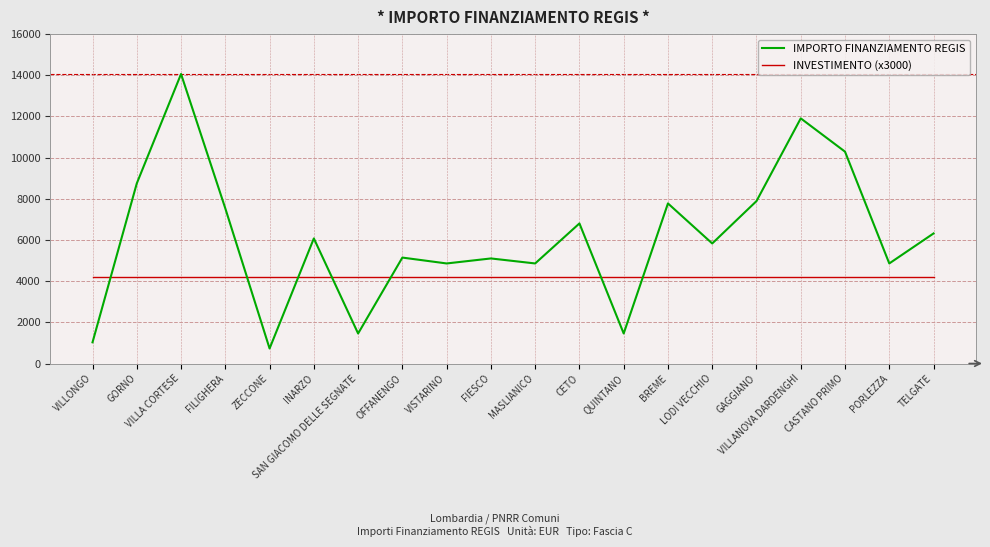

What is the difference between the second highest and minimum values in the IMPORTO FINANZIAMENTO REGIS series?

11178